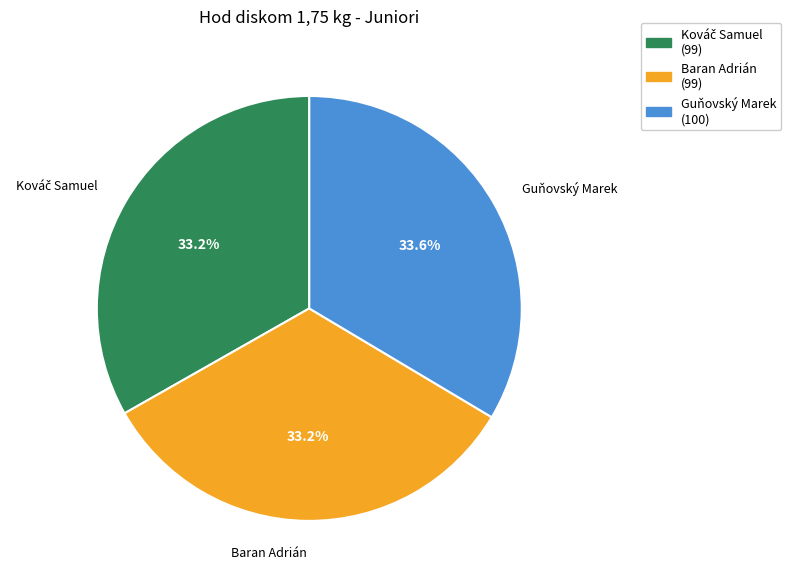

The Guňovský Marek slice represents 1% of the pie. True or false?

False